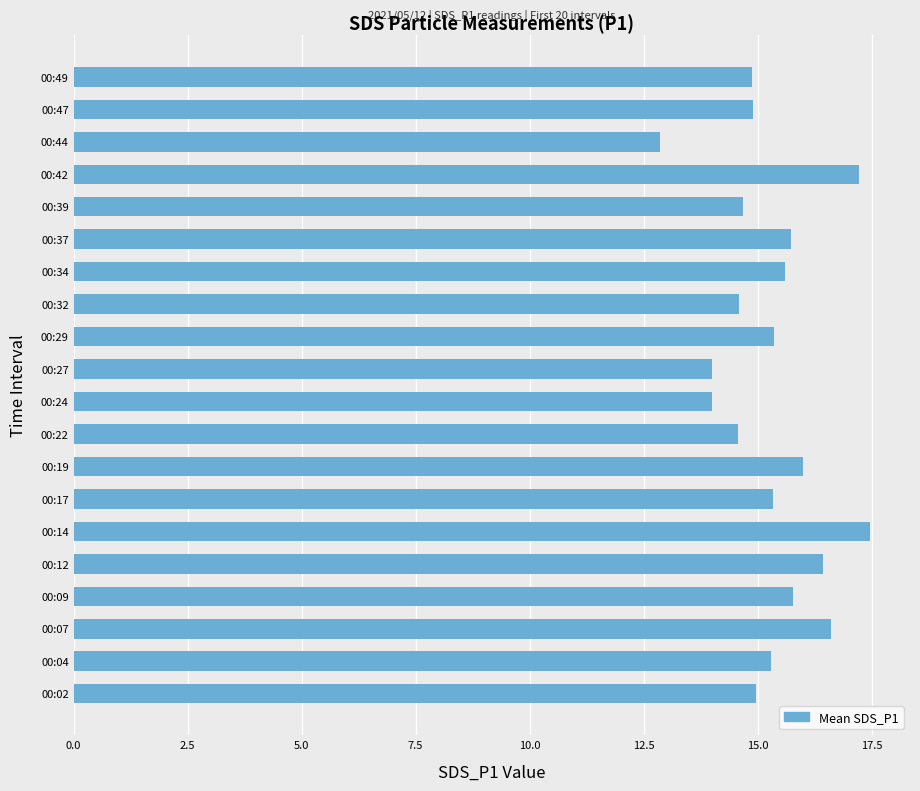

Read the value at 00:37.

15.7